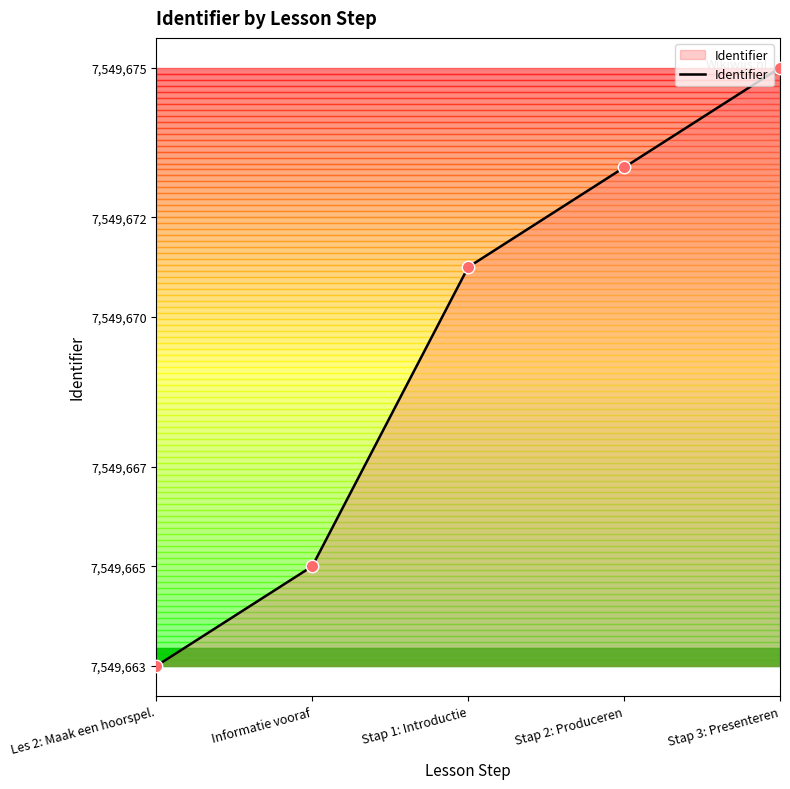

Approximately how many times larger is the value at Les 2: Maak een hoorspel. compared to Stap 1: Introductie?

1.0